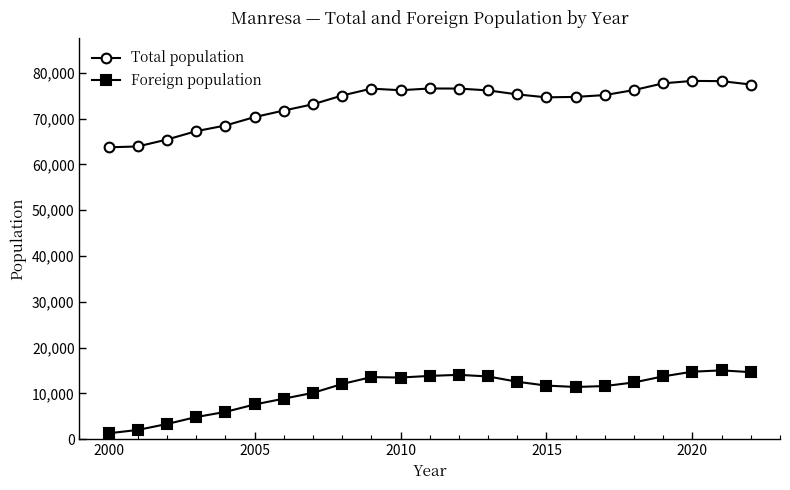

What are all the series names shown in the legend?

Total population, Foreign population